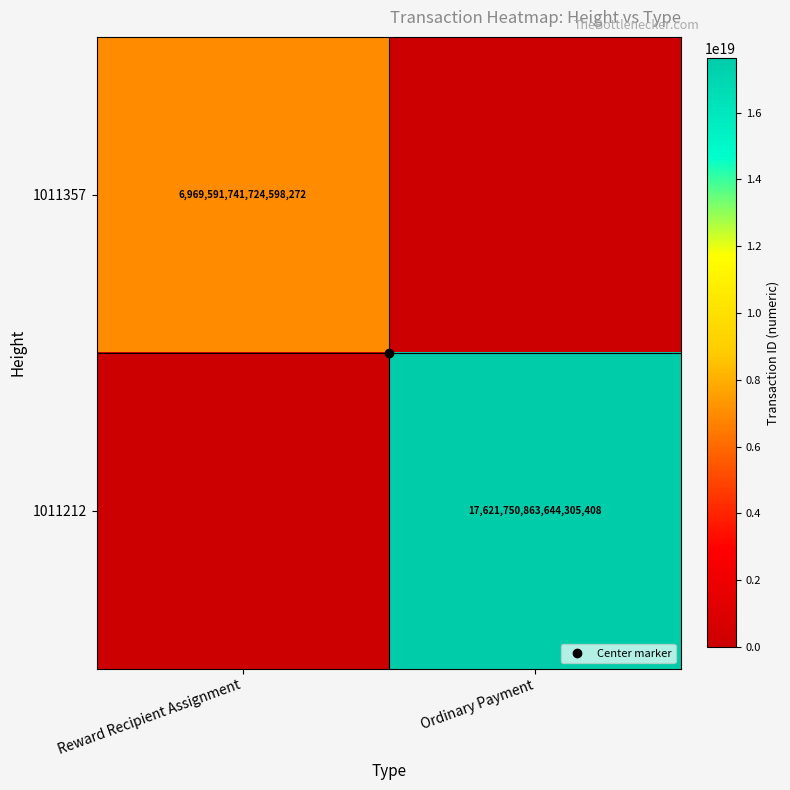

What is the sum of the 1011212 values at Reward Recipient Assignment and Ordinary Payment?

17621750863644305408